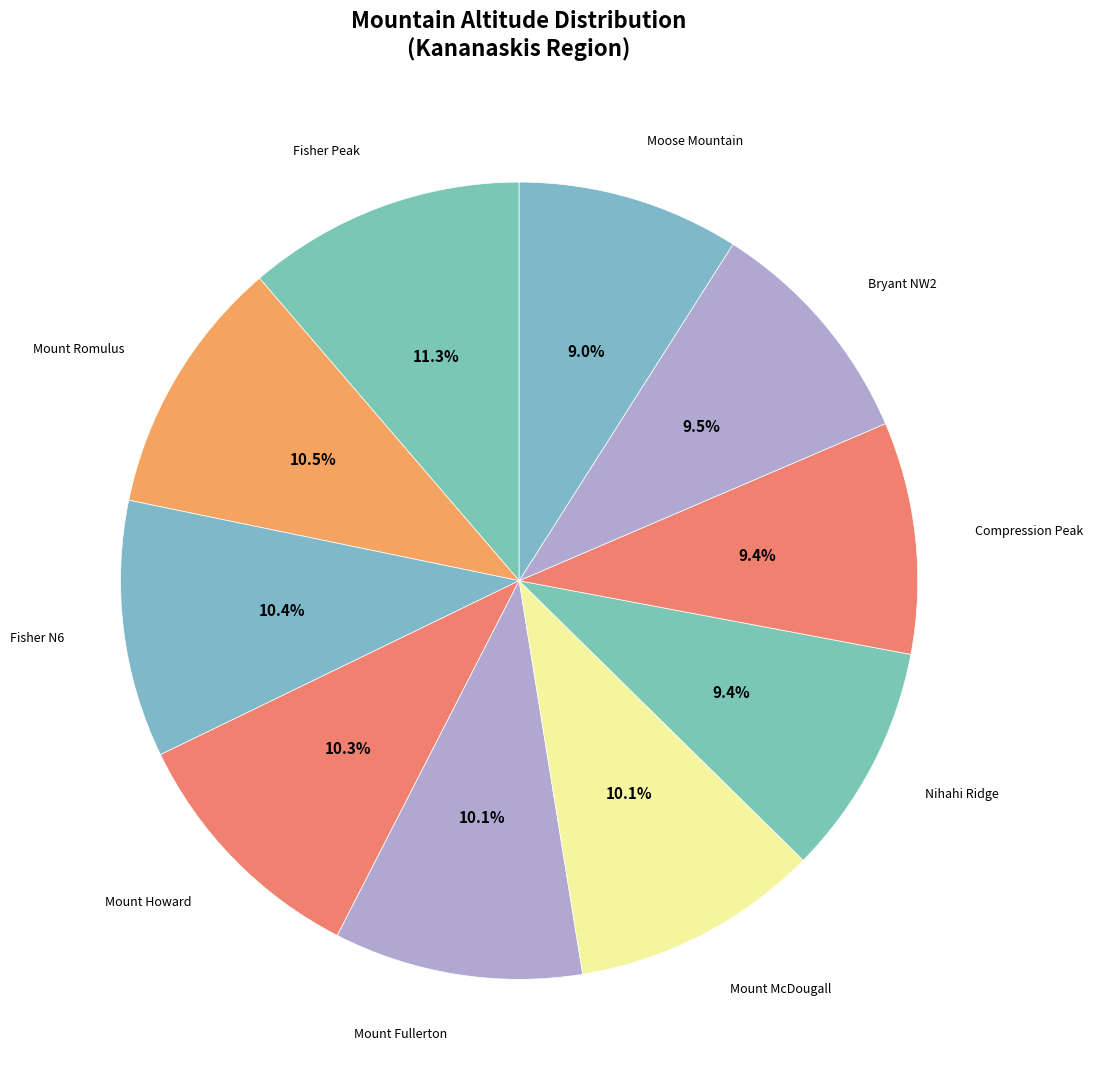

Is there any slice that represents more than half of the pie?

No